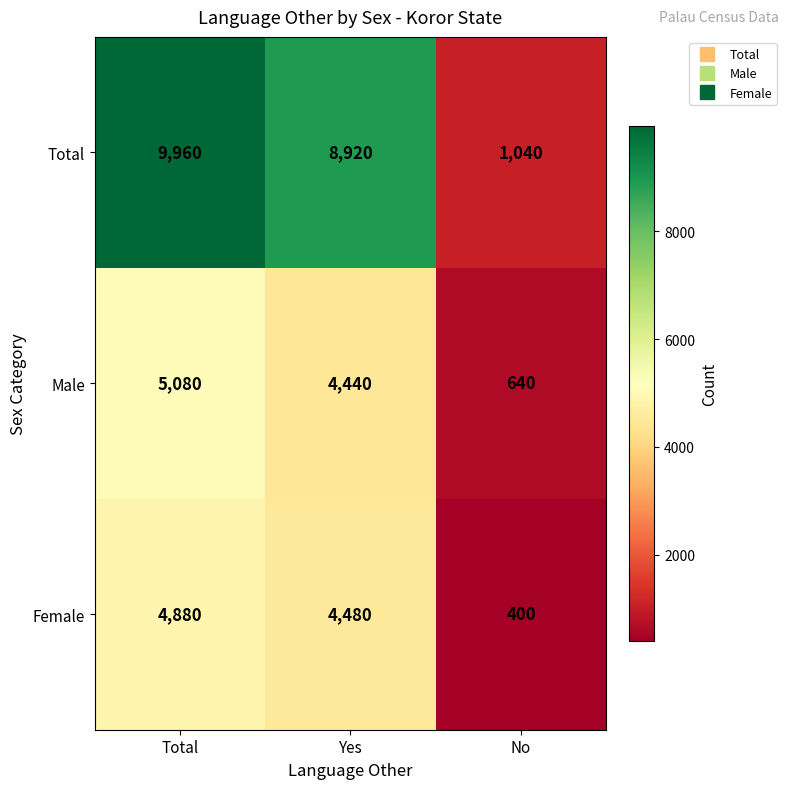

What is the greatest value displayed?

9960